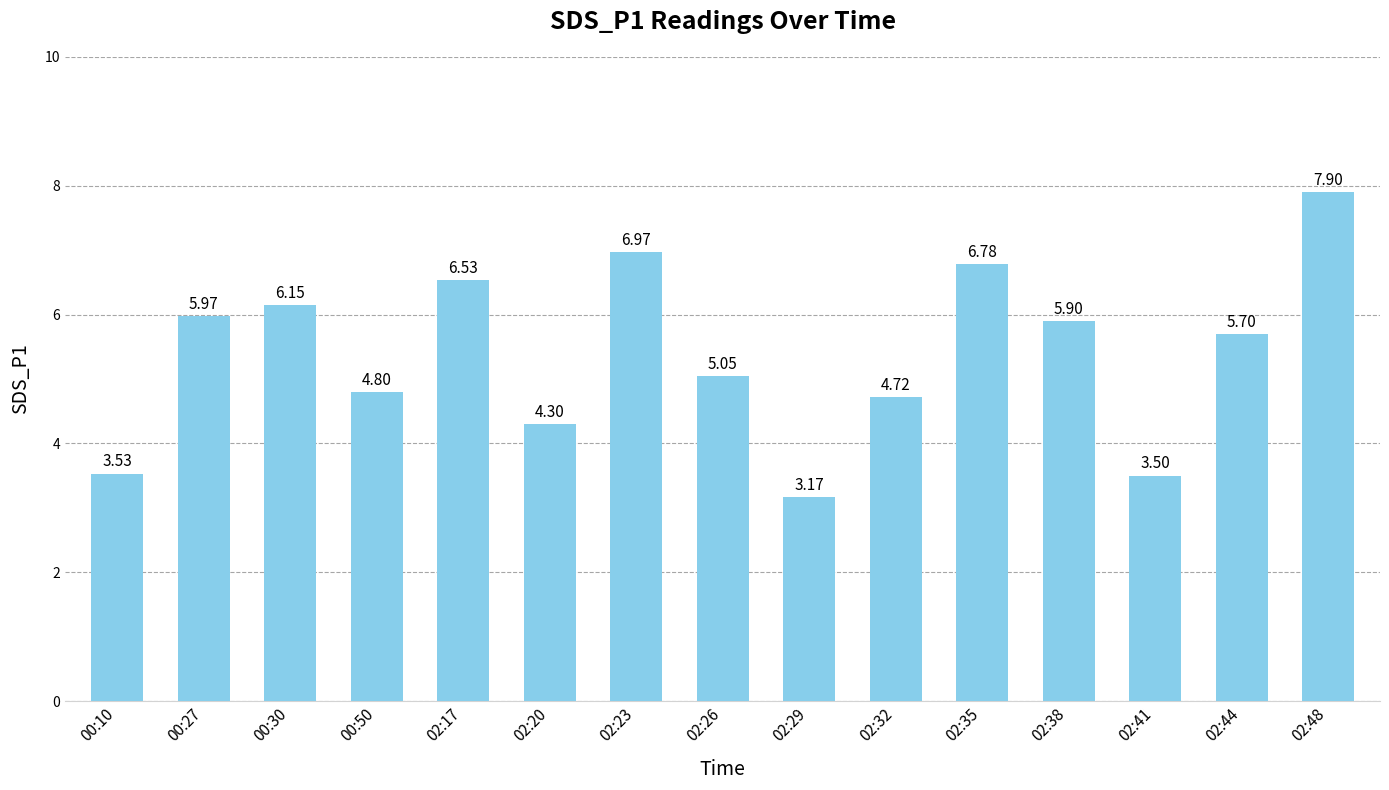

List the labels in order of value, largest first.

02:48, 02:23, 02:35, 02:17, 00:30, 00:27, 02:38, 02:44, 02:26, 00:50, 02:32, 02:20, 00:10, 02:41, 02:29